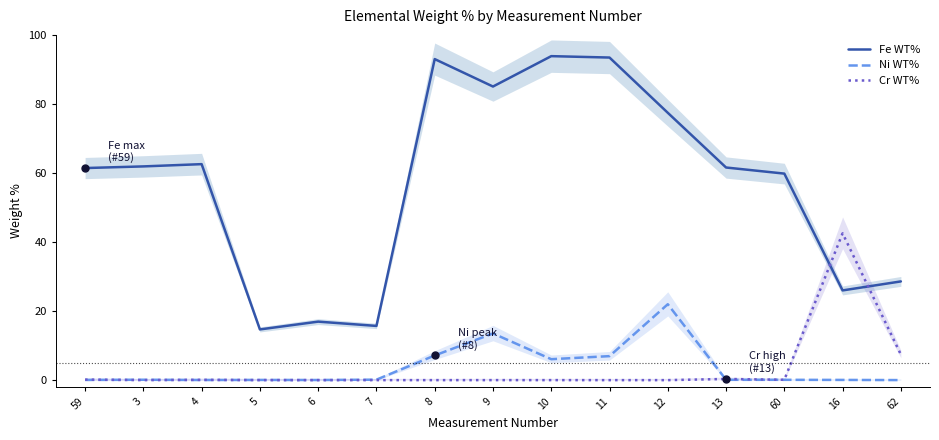

Reading left to right, transcribe all the data shown in this chart.

Fe WT%: 61.4	61.9	62.6	14.7	16.9	15.7	93.0	85.0	93.8	93.4	77.4	61.6	59.8	26.0	28.6
Ni WT%: 0.1	0.1	0.0	0.1	0.0	0.1	7.1	13.5	6.1	7.0	22.0	0.1	0.1	0.1	0.0
Cr WT%: 0.2	0.0	0.1	0.0	0.0	0.0	0.0	0.0	0.0	0.0	0.0	0.3	0.1	42.5	7.4